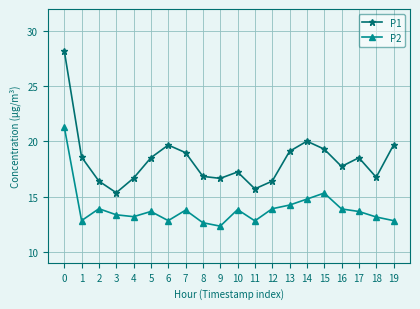

What is the difference between the maximum and second lowest values in the P2 series?

8.7